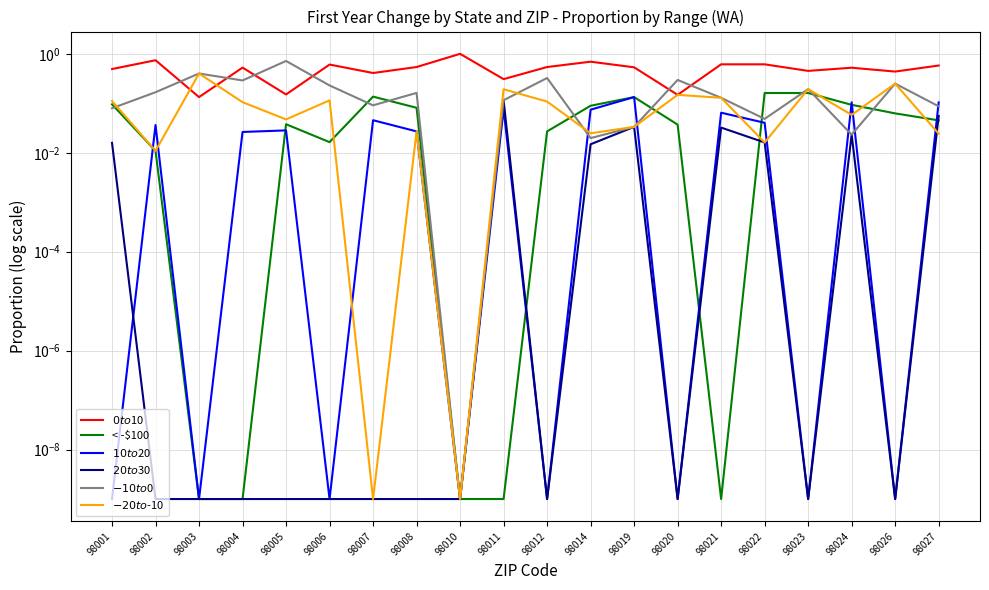

True or false: $0 to $10 and $20 to $30 intersect in this chart.

False